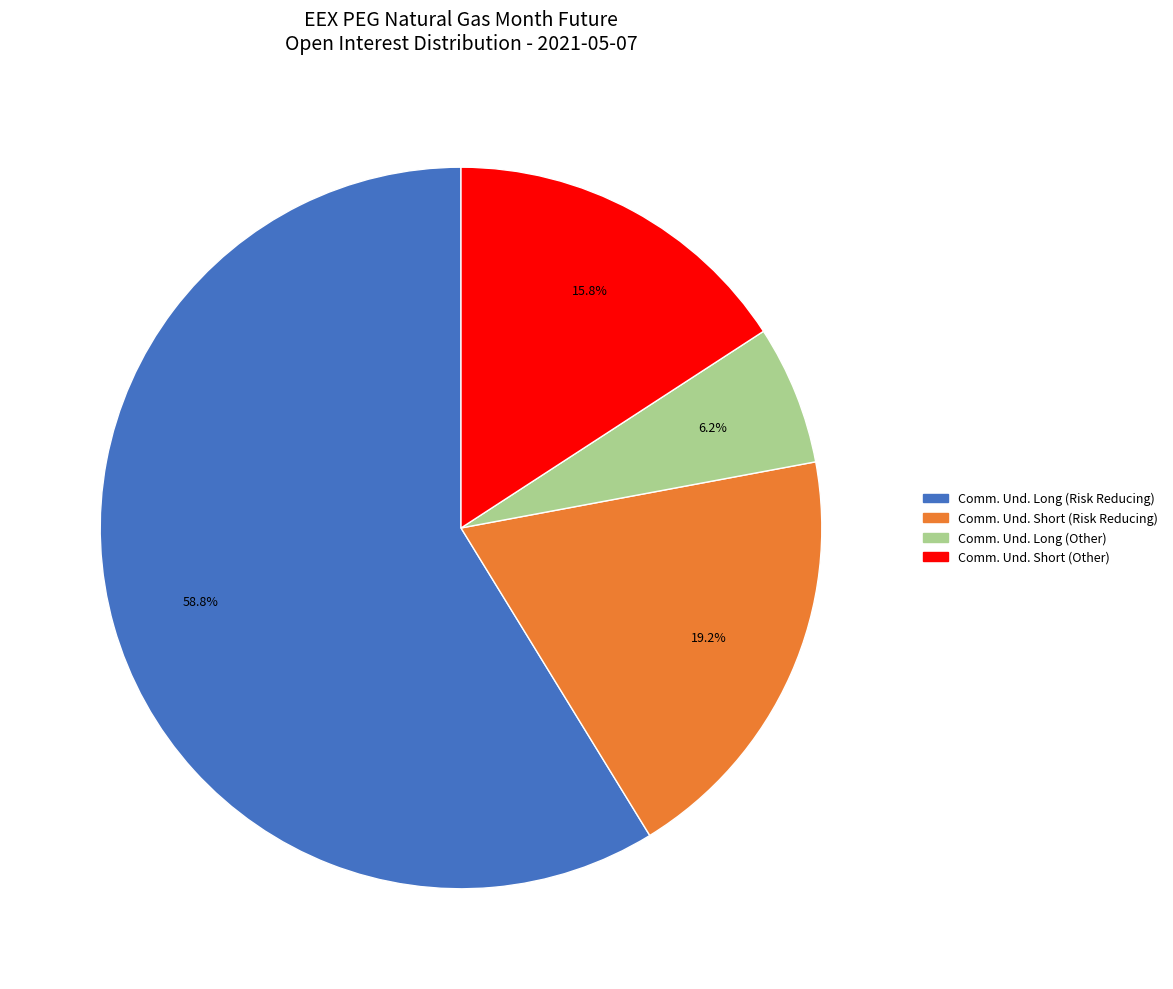

Is there any slice that represents more than half of the pie?

Yes